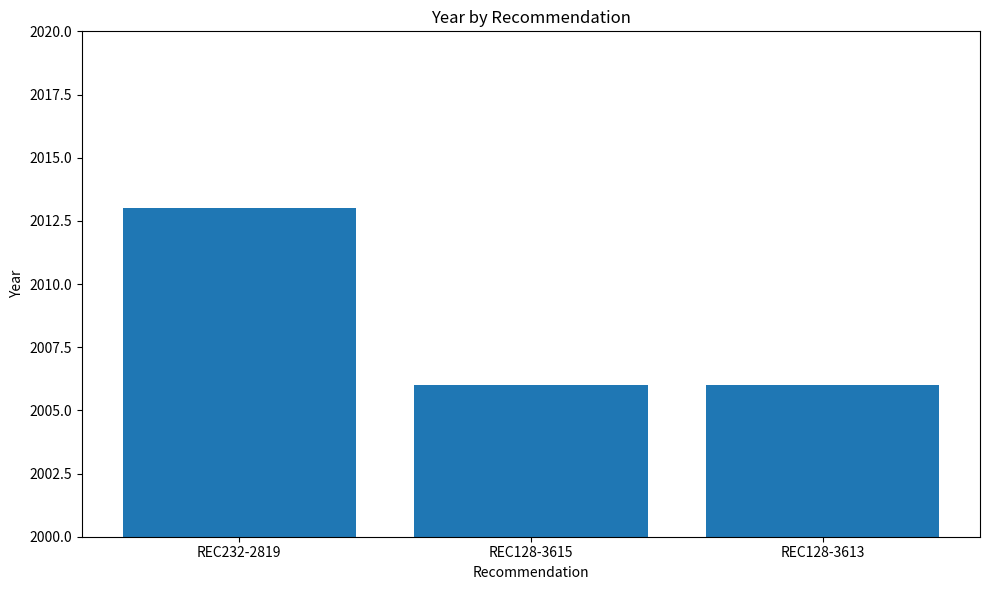

Reading left to right, transcribe all the data shown in this chart.

2013	2006	2006